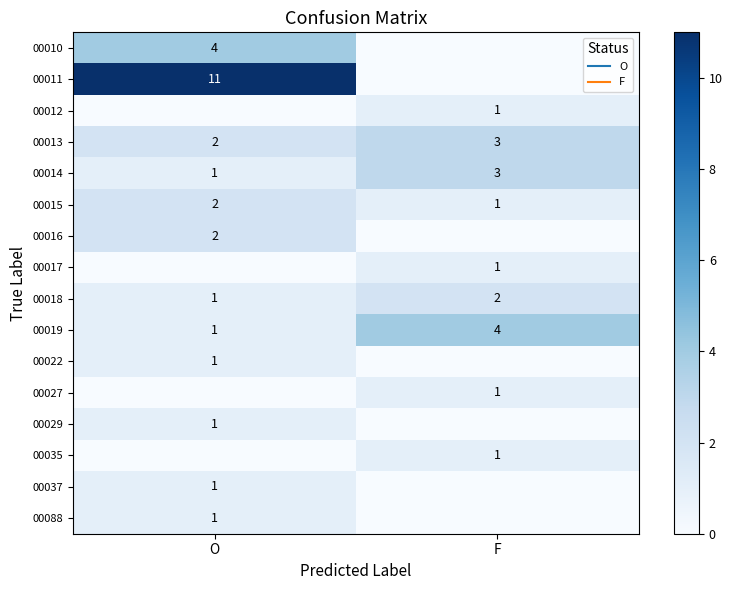

Is the value of 00019 at O greater than the value of 00015 at F?

No